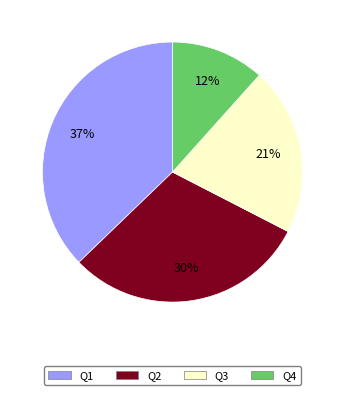

How many segments does this pie chart have?

4